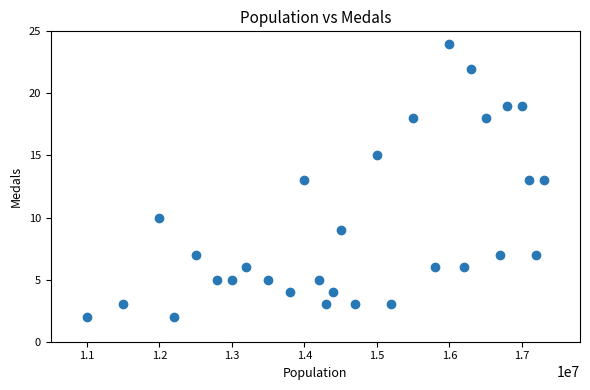

What is the range of Y values (max minus min)?

22